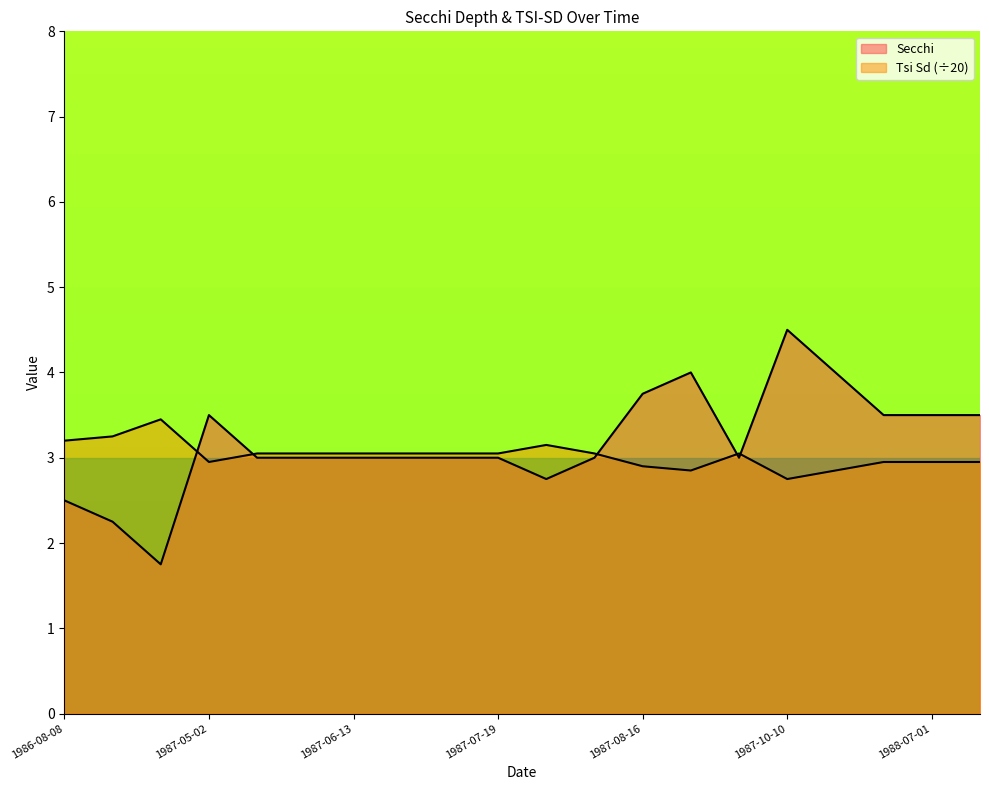

How many values in the Secchi series exceed 3?

8